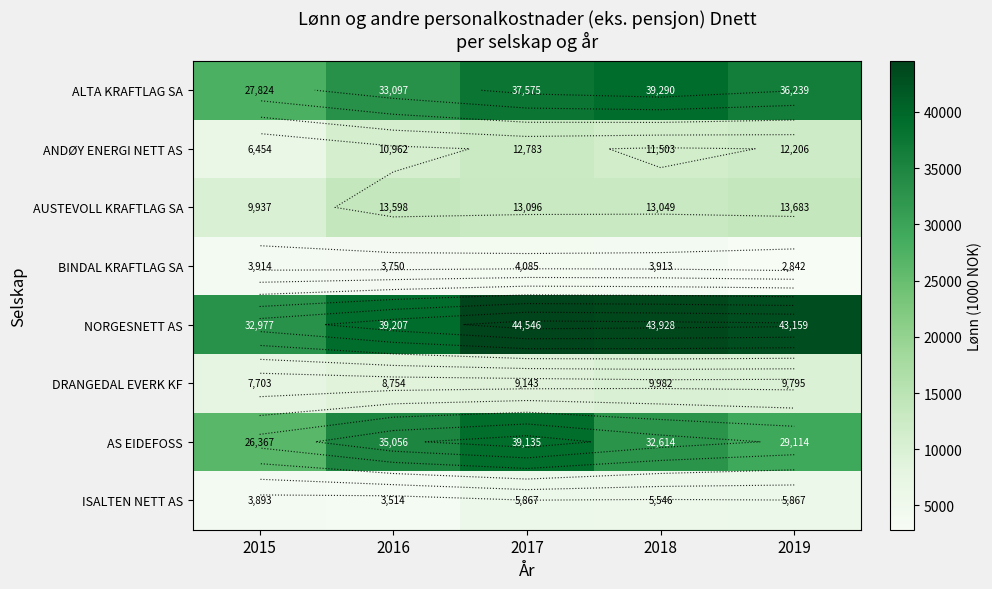

Which category has the lowest value across all series?

2019